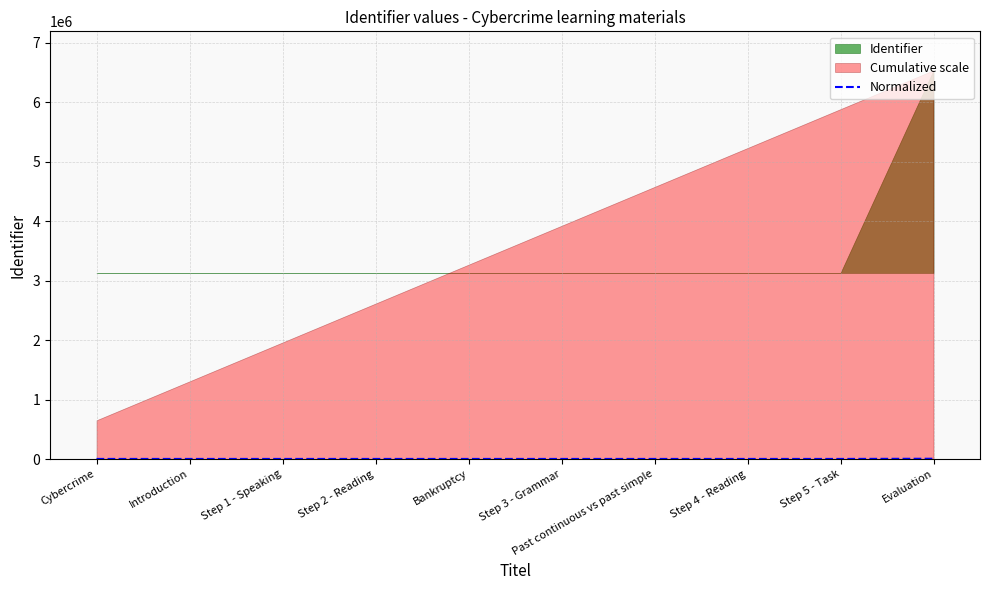

Rank the categories by value from highest to lowest.

Evaluation, Step 5 - Task, Step 4 - Reading, Past continuous vs past simple, Step 3 - Grammar, Bankruptcy, Step 2 - Reading, Step 1 - Speaking, Introduction, Cybercrime